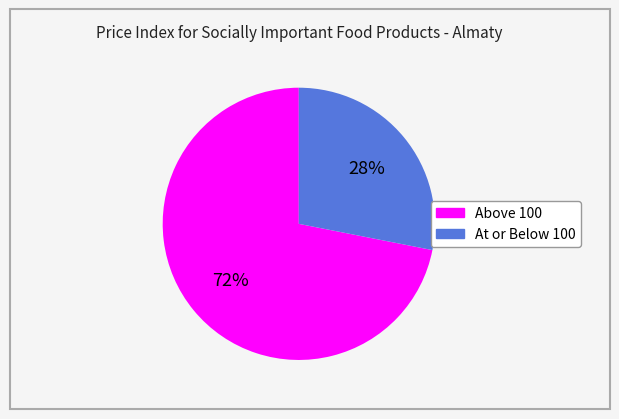

To the nearest percent, what is the average slice percentage?

50%